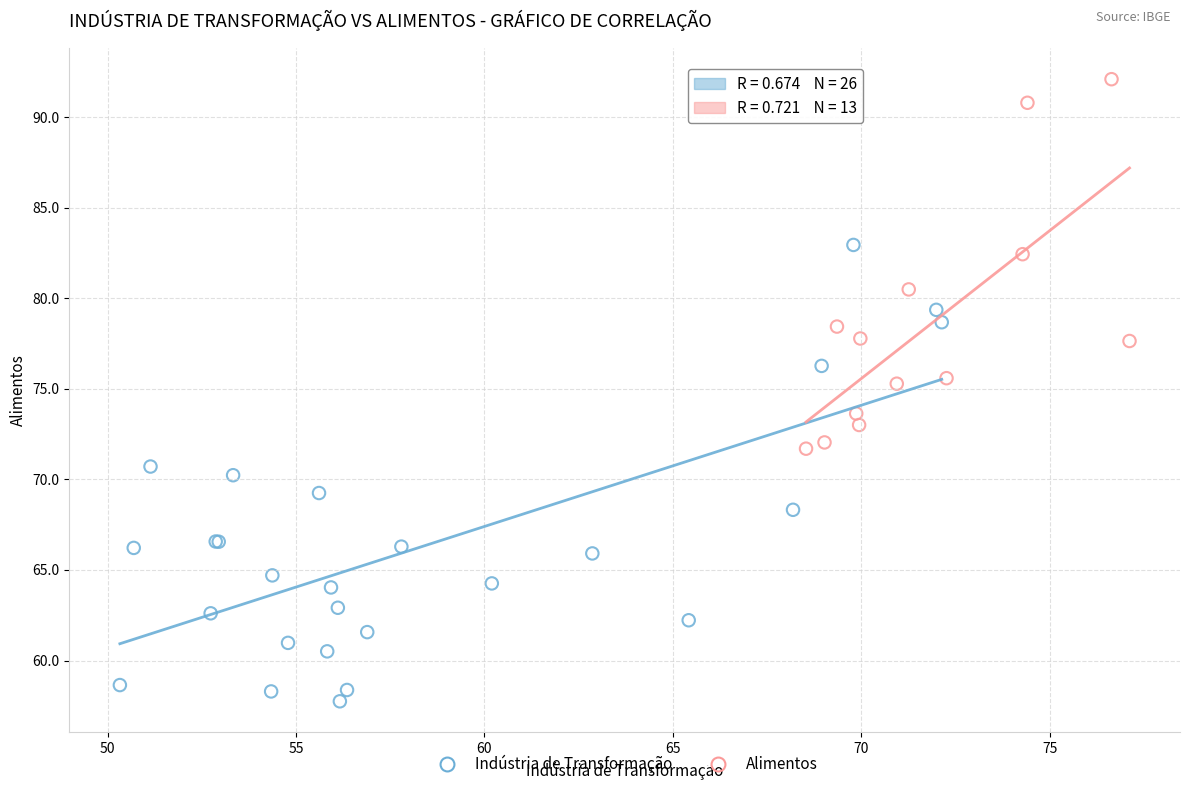

Which series has the largest Y range (max minus min)?

Indústria de Transformação